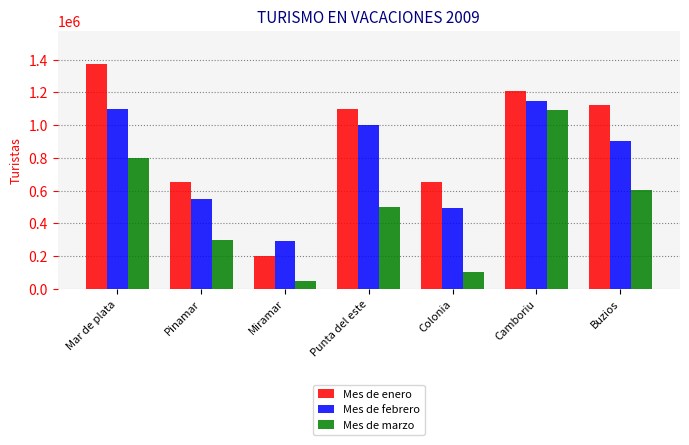

Which series has the widest spread of values?

Mes de enero